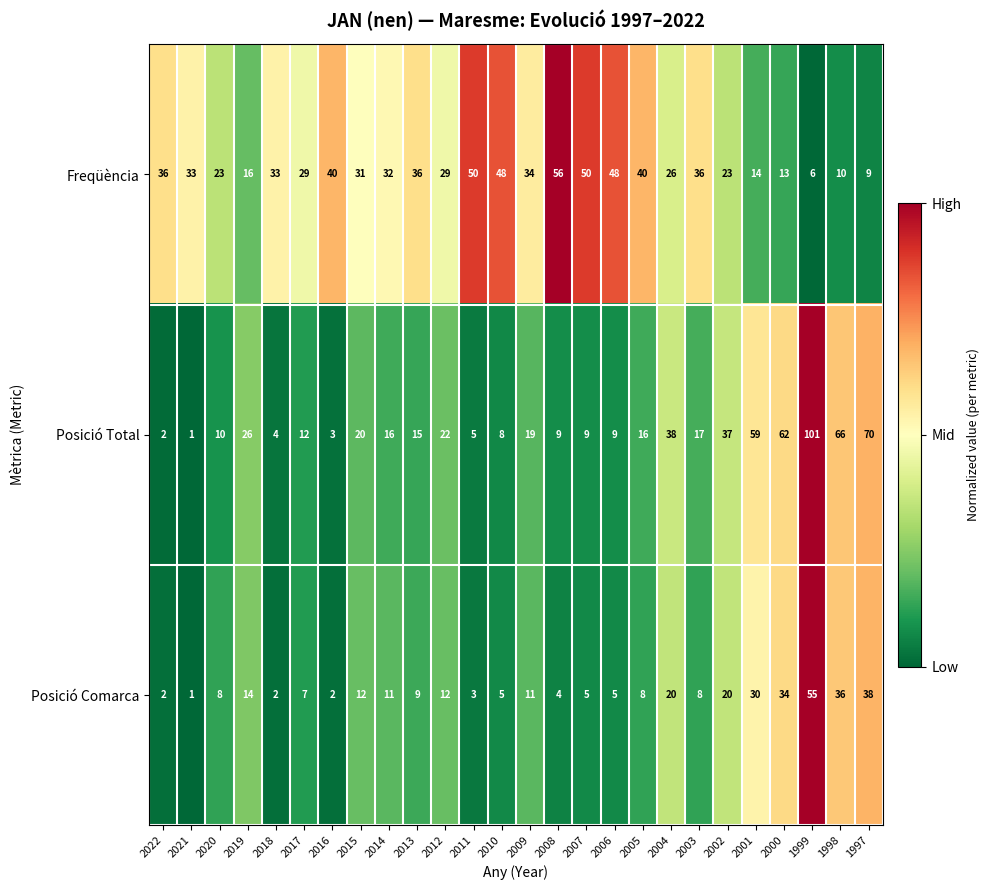

Between 2021 and 2018, which series saw the biggest shift?

Posició Total